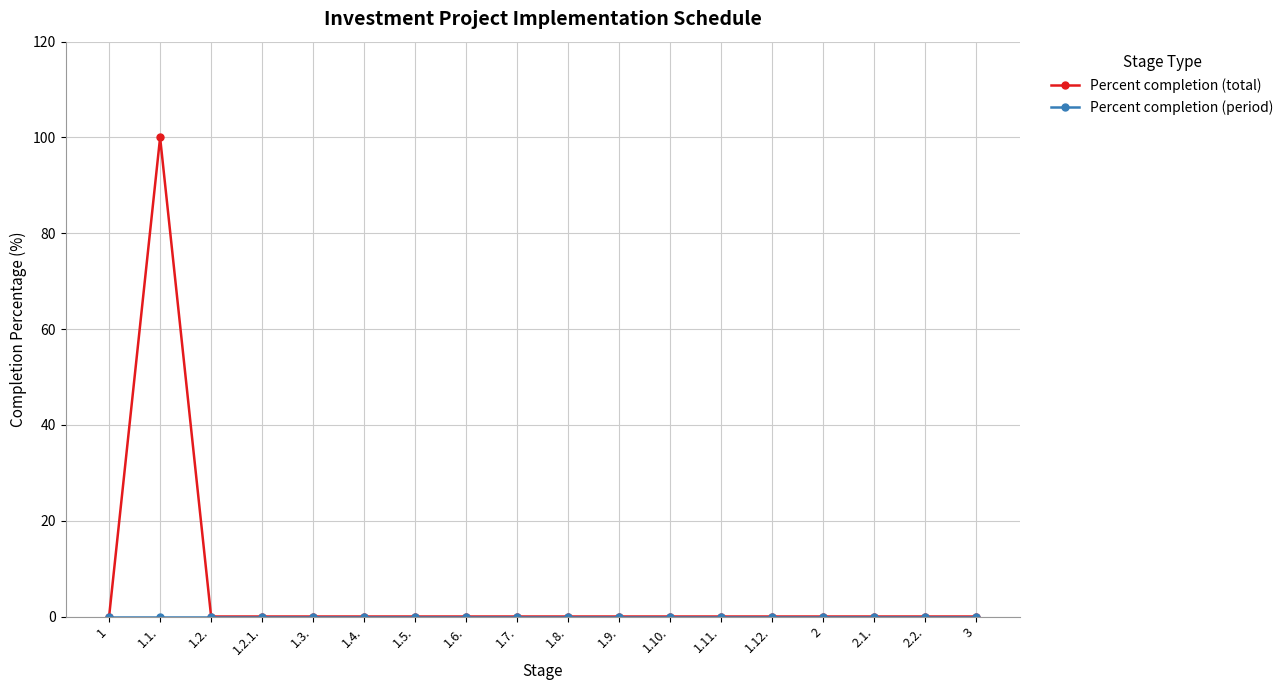

The value of Percent completion (total) at 1.5. is 32. True or false?

False